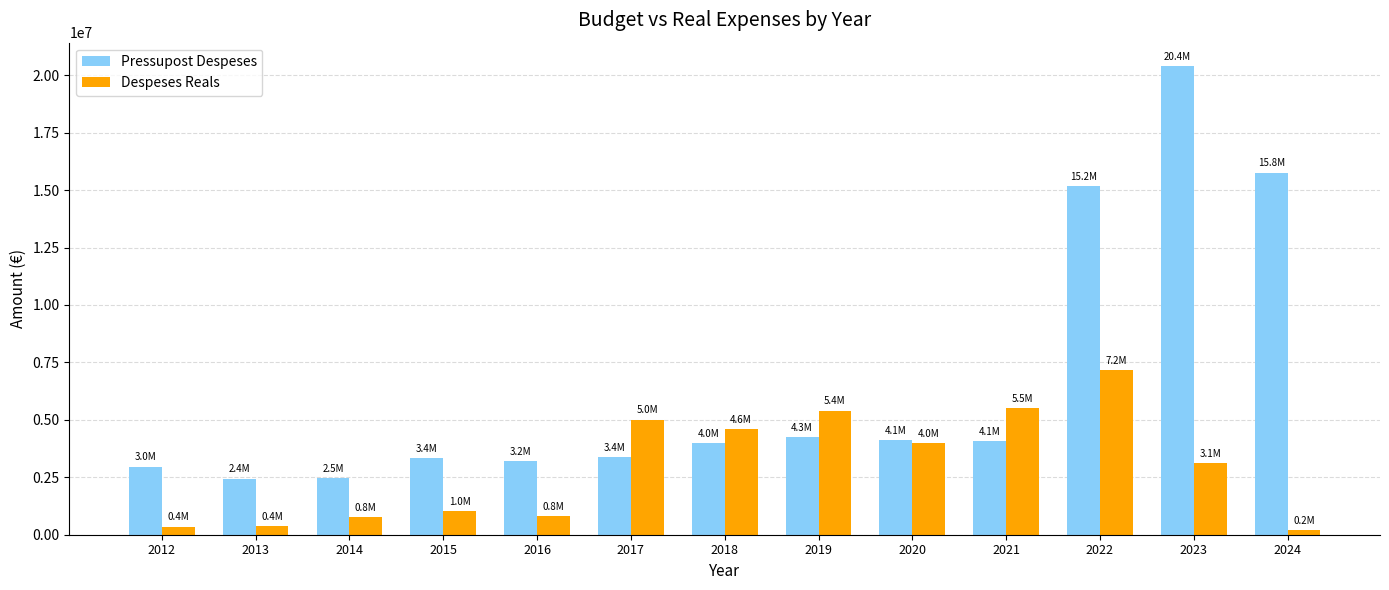

Between 2018 and 2023, which series saw the biggest shift?

Pressupost Despeses